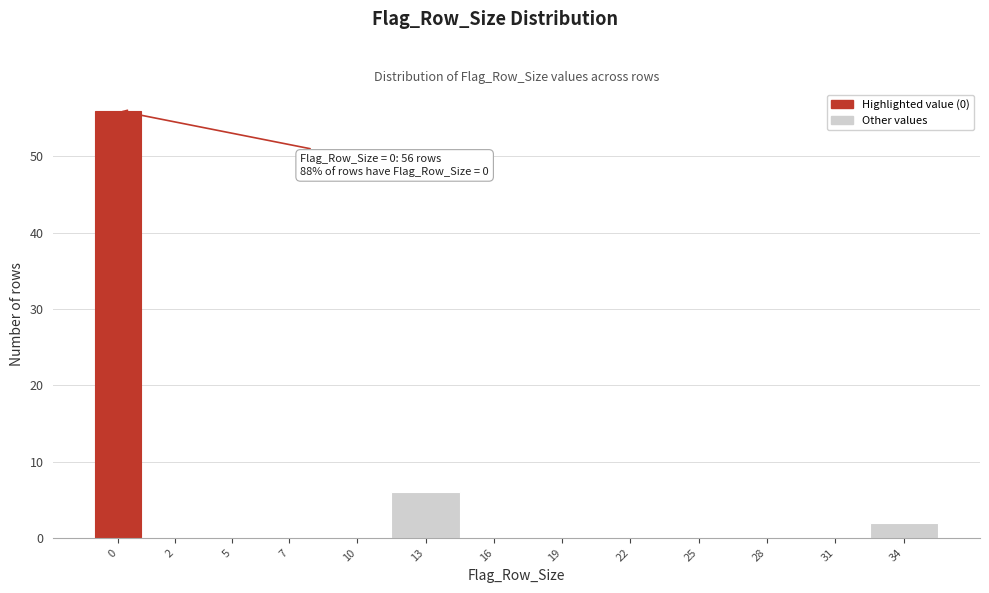

Reading left to right, what are all the values shown in this chart?

0=56	2=0	5=0	7=0	10=0	13=6	16=0	19=0	22=0	25=0	28=0	31=0	34=2